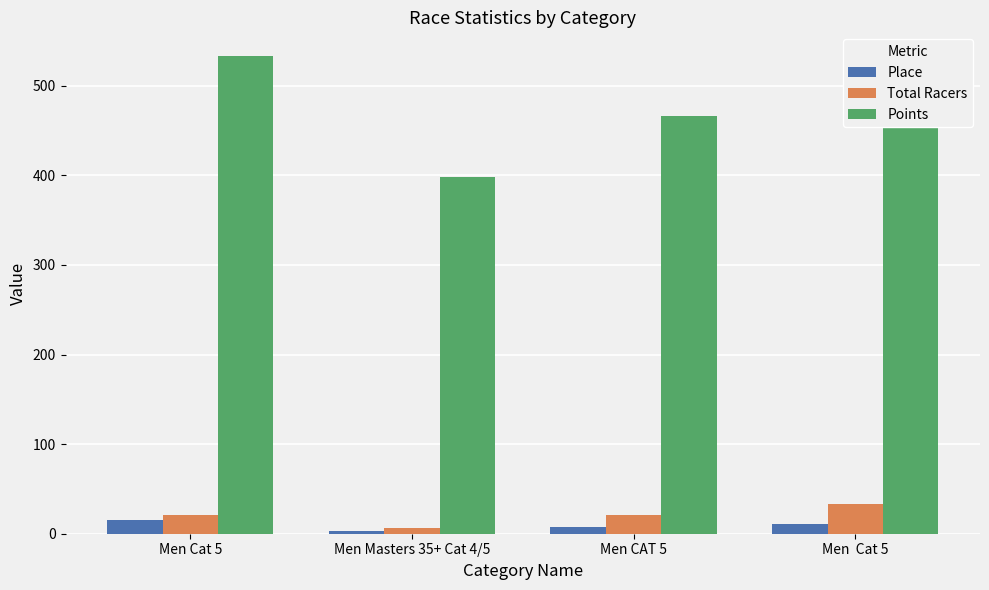

Are the bars grouped side by side (vs. stacked)?

Yes